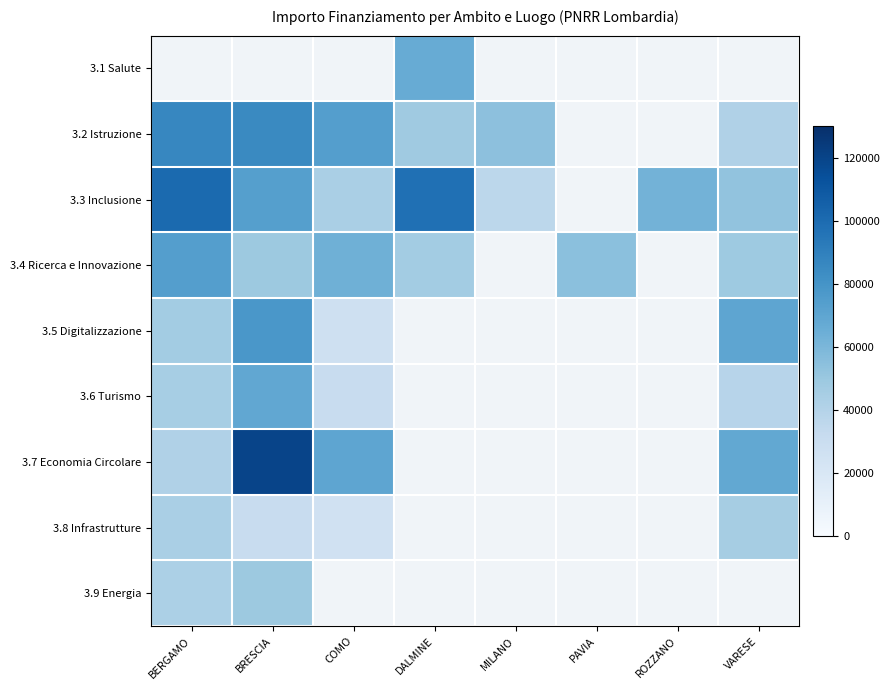

How many data points does each series have?

8